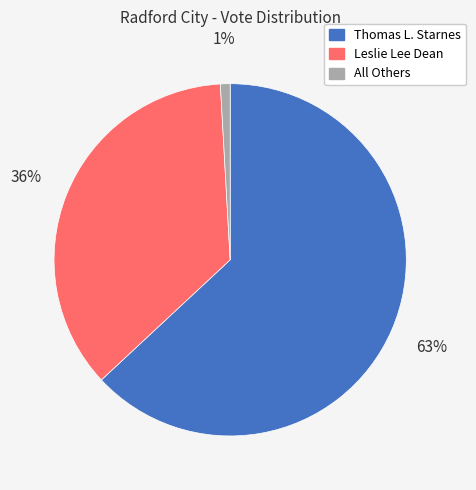

Does any single category account for the majority?

Yes